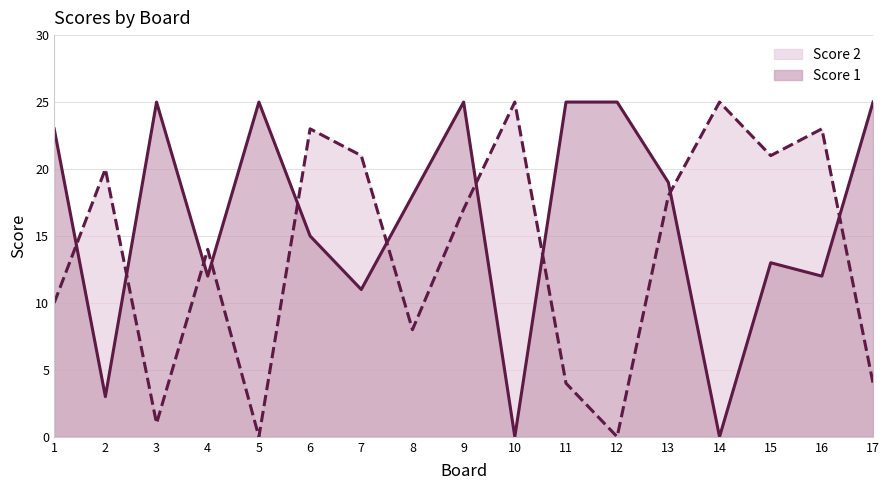

Reading right to left, what are all the values shown in this chart?

Score 1: 25	12	13	0	19	25	25	0	25	18	11	15	25	12	25	3	23
Score 2: 4	23	21	25	18	0	4	25	17	8	21	23	0	14	1	20	10